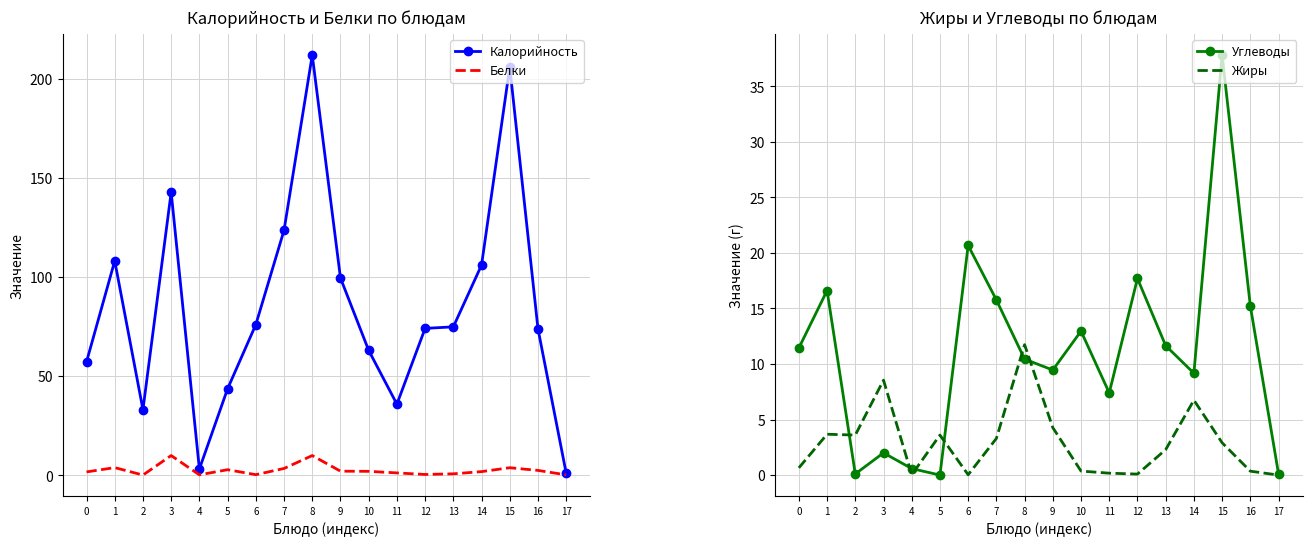

What is the difference between the Калорийность values at 8 and 0?

154.8